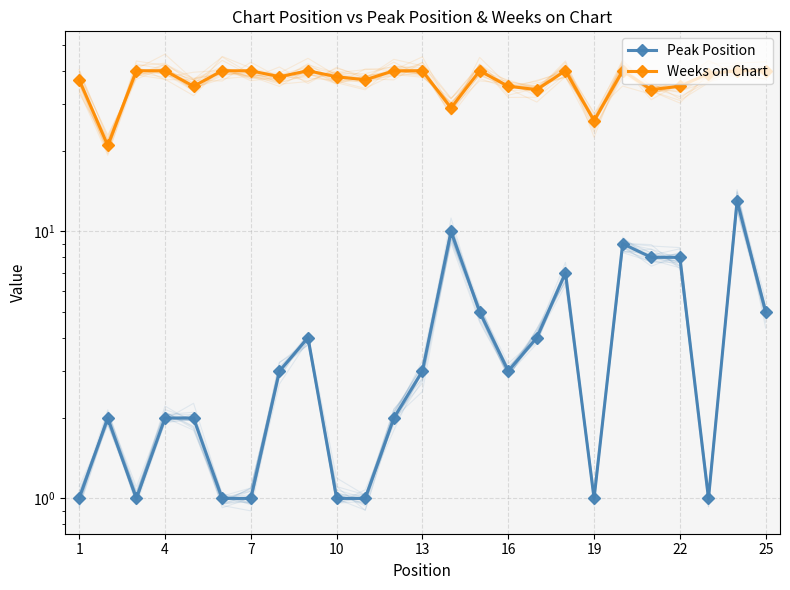

Which category has the highest value across all series?

7